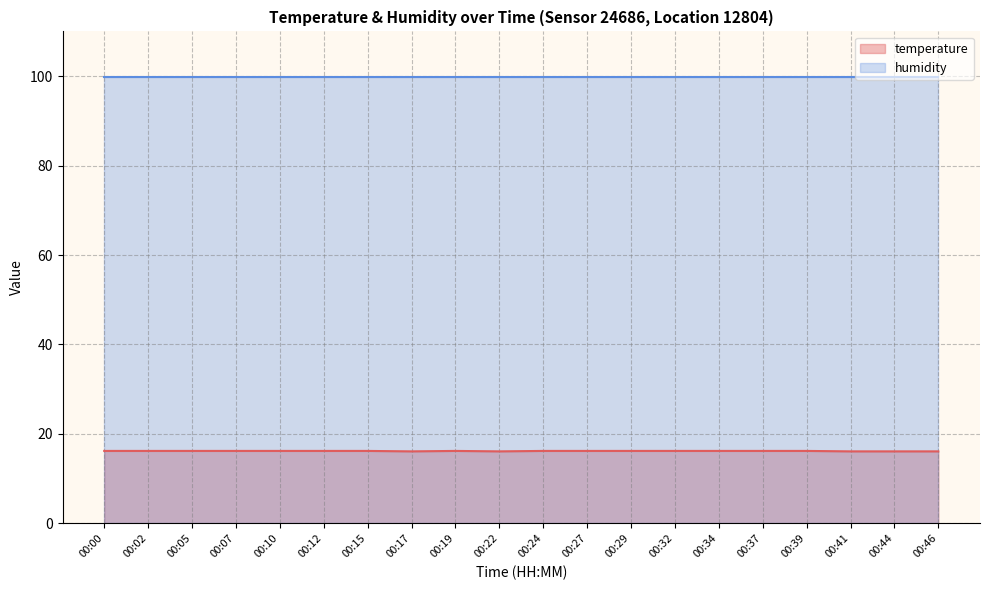

What is the value of the 16th point from the left?

16.2